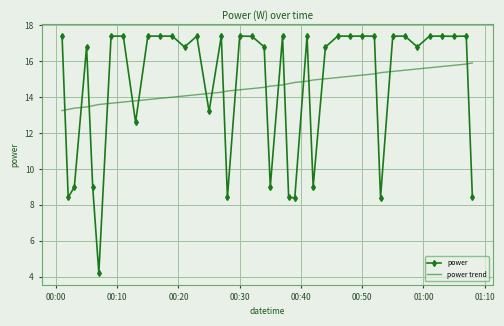

Which series has the largest range (max minus min)?

power